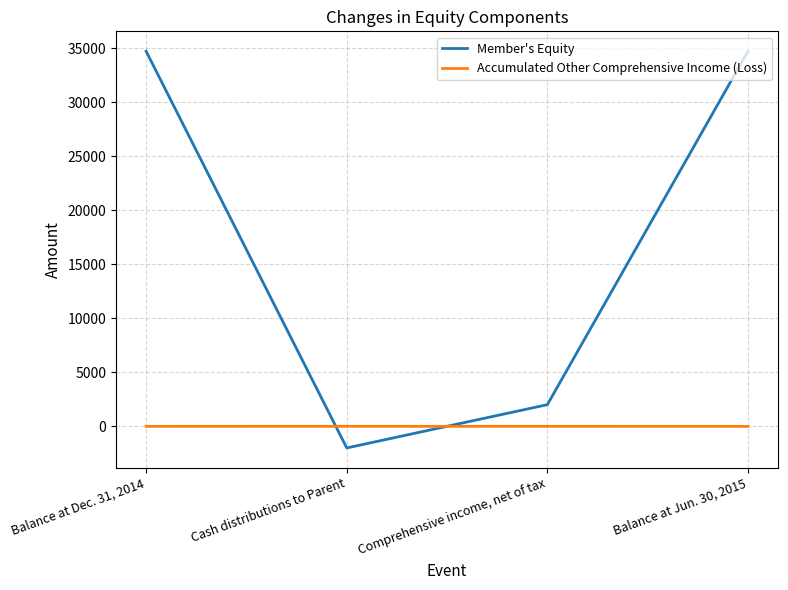

What position from the left is Balance at Jun. 30, 2015?

4